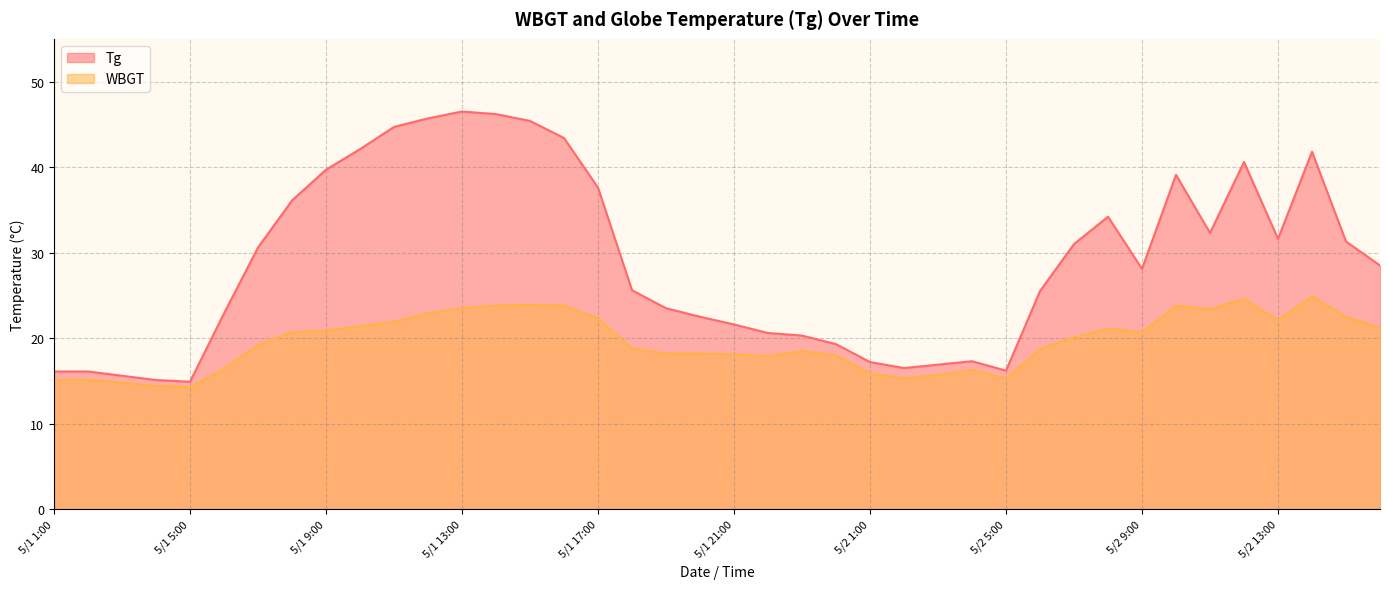

At how many categories does at least one series exceed 36?

13